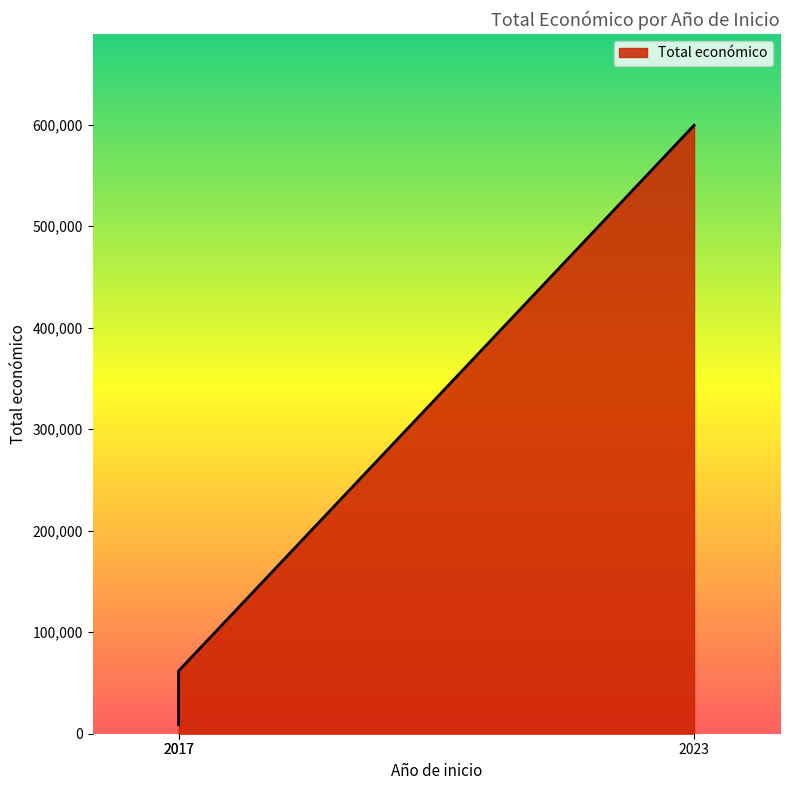

Which category has the lowest value across all series?

2017